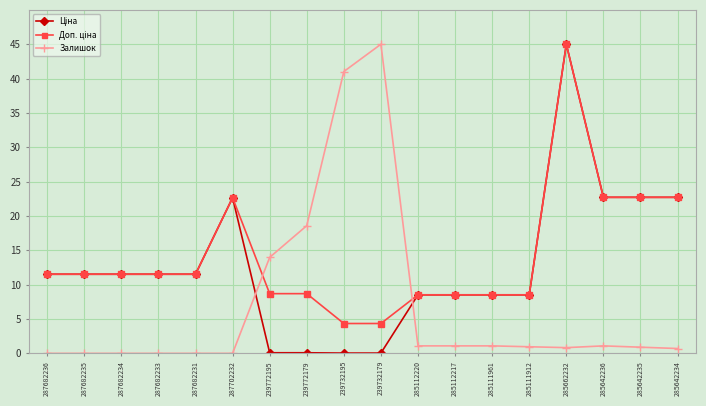

At which label does Залишок reach its peak?

239732179